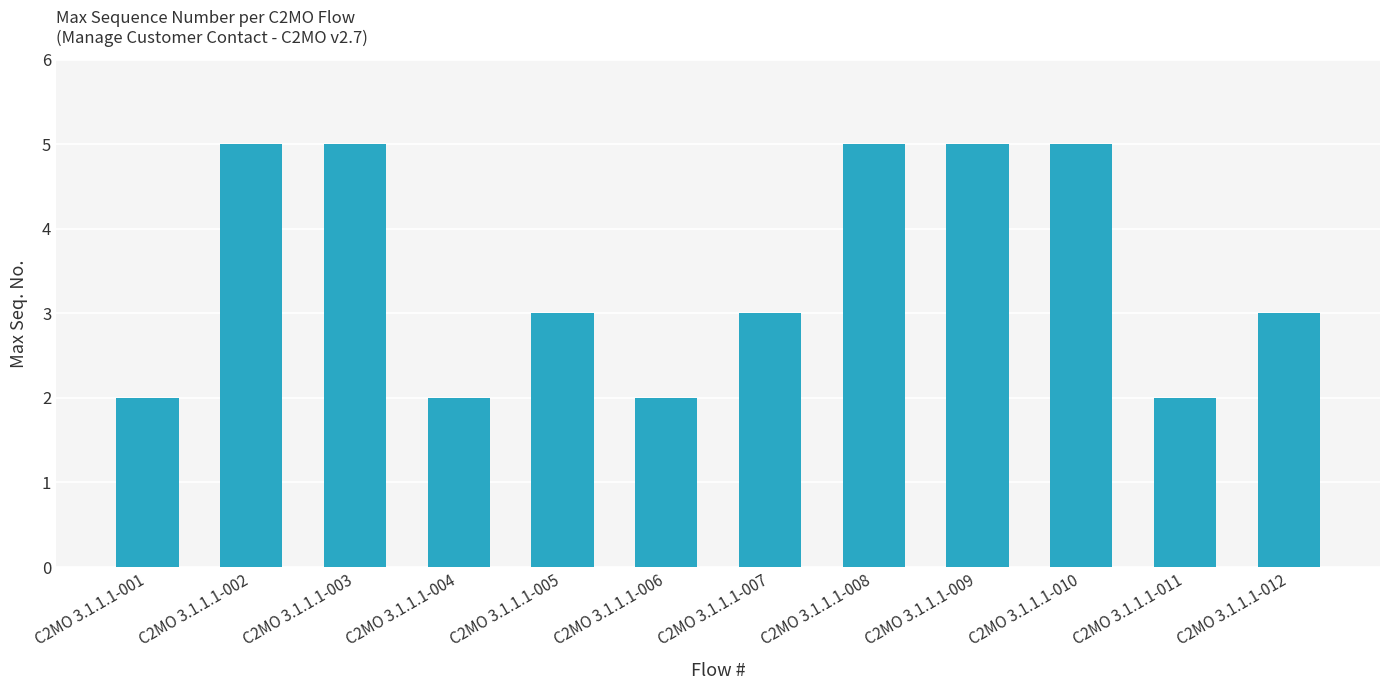

Are the bars horizontal?

No